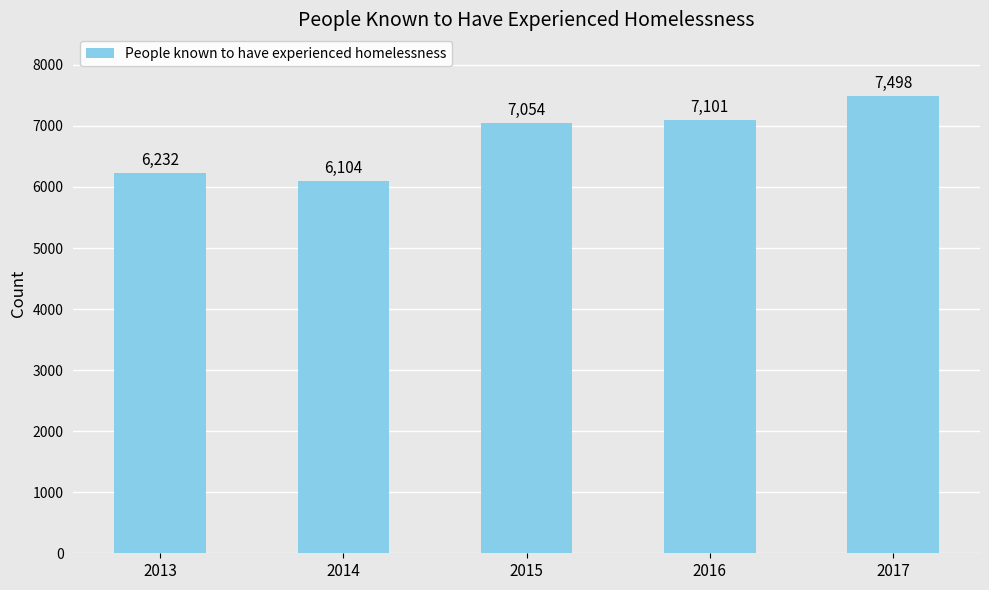

How many values are below 7054?

2